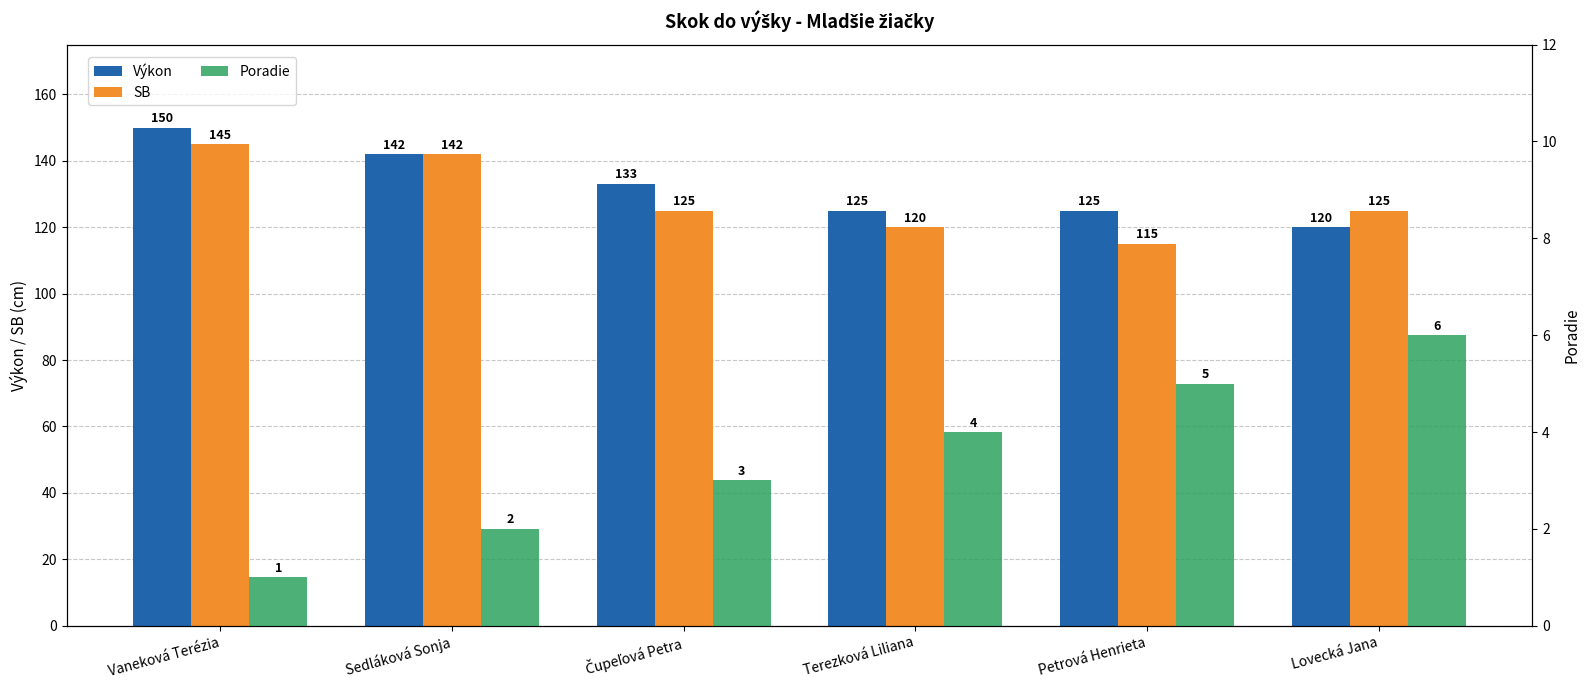

What is the difference between the Výkon values at Sedláková Sonja and Lovecká Jana?

22